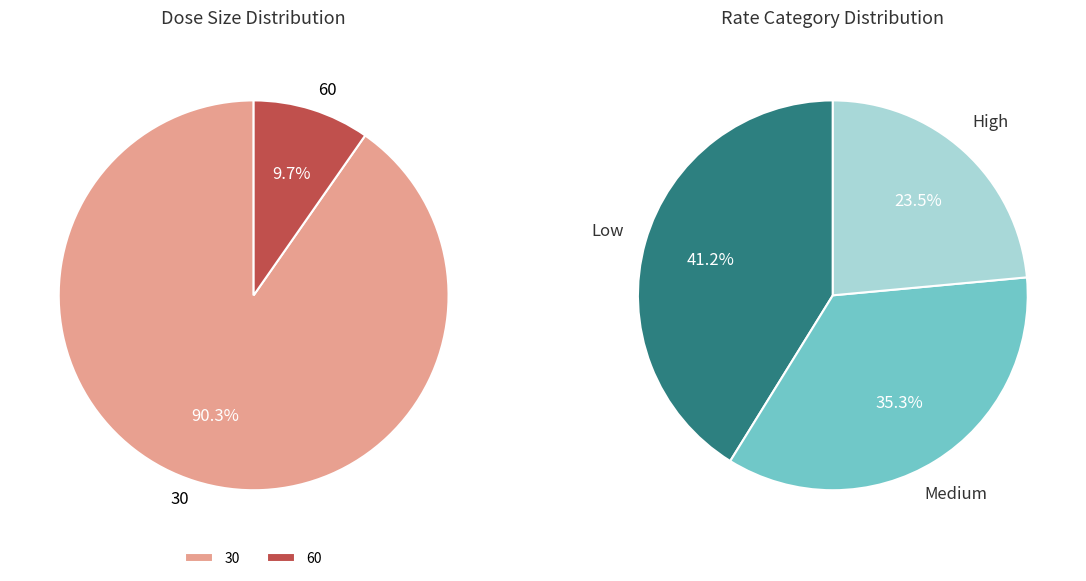

The 60 slice represents 9% of the pie. True or false?

False